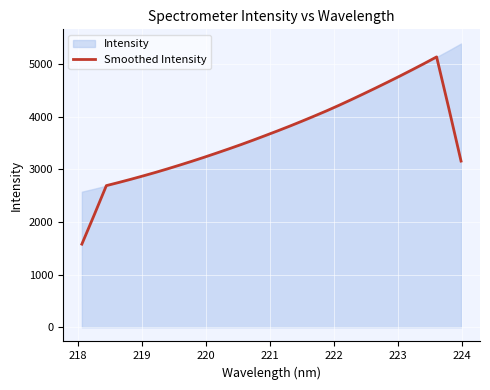

What is the maximum value for Smoothed Intensity?

5139.4